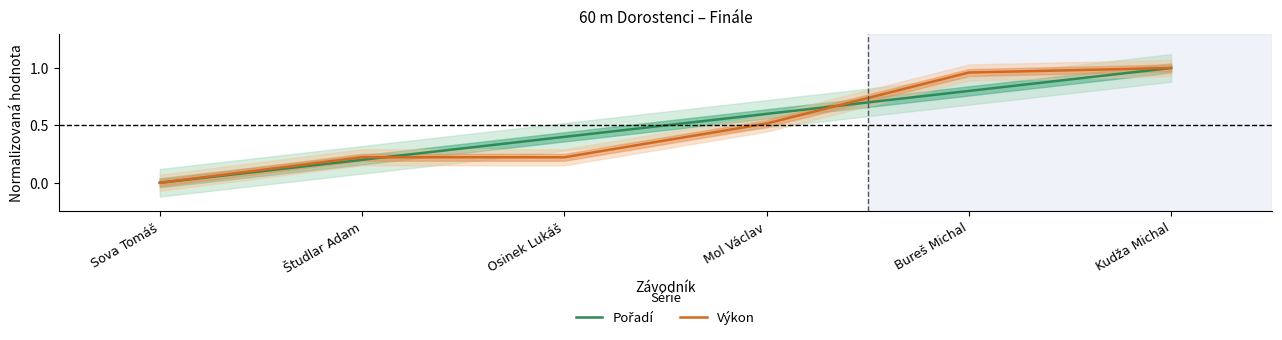

Which series has the largest range (max minus min)?

Pořadí